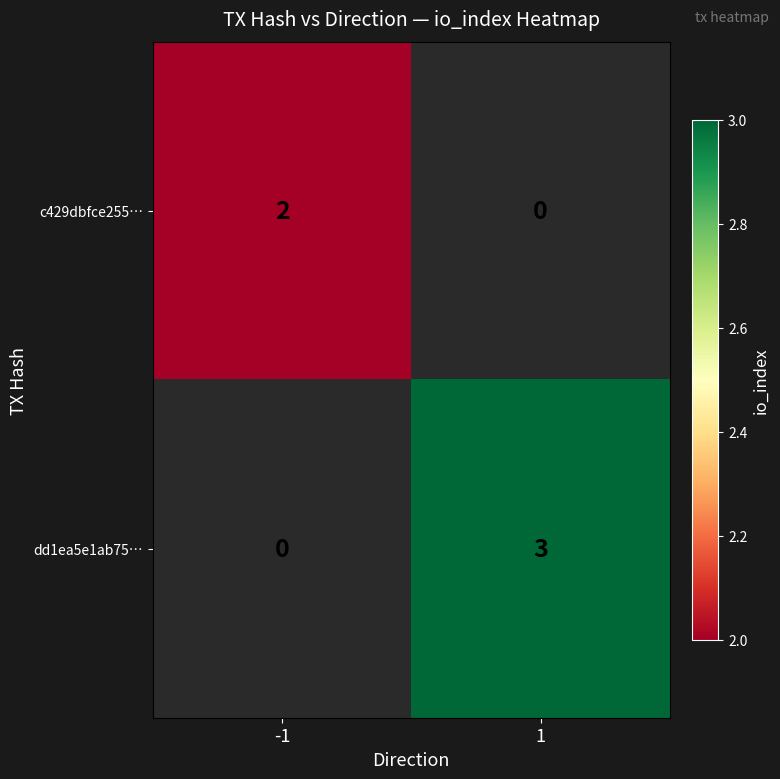

Is the value of c429dbfce255… at -1 greater than the value of dd1ea5e1ab75… at 1?

No